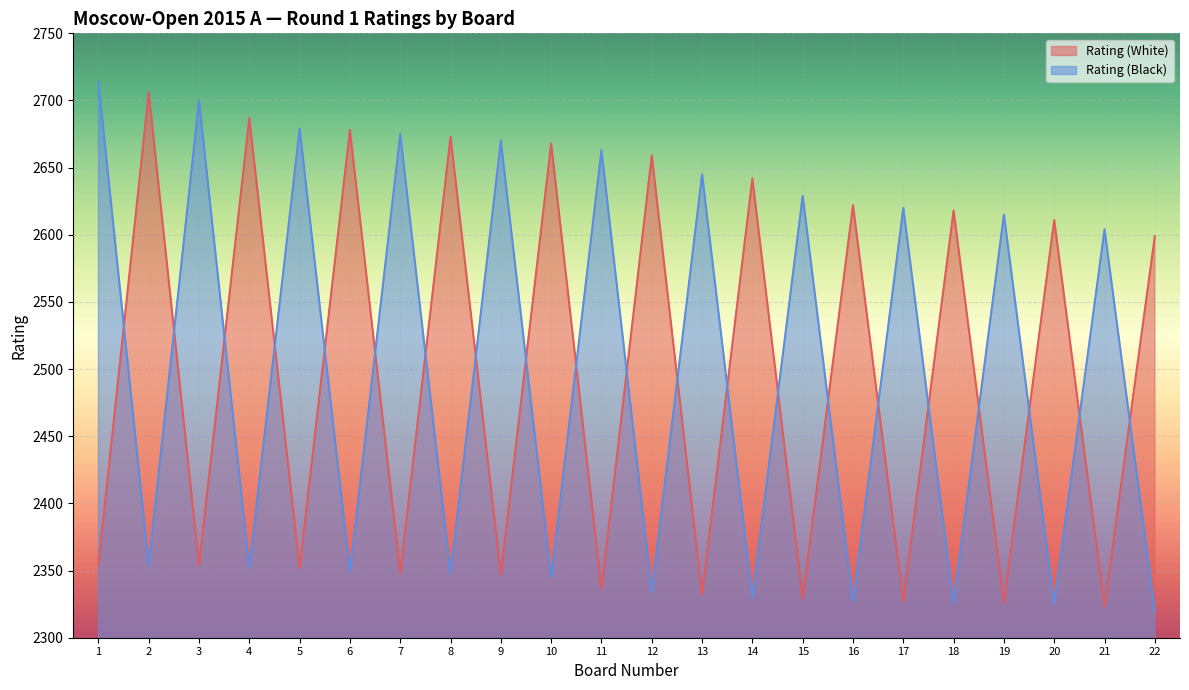

How many lines are shown in the chart?

2